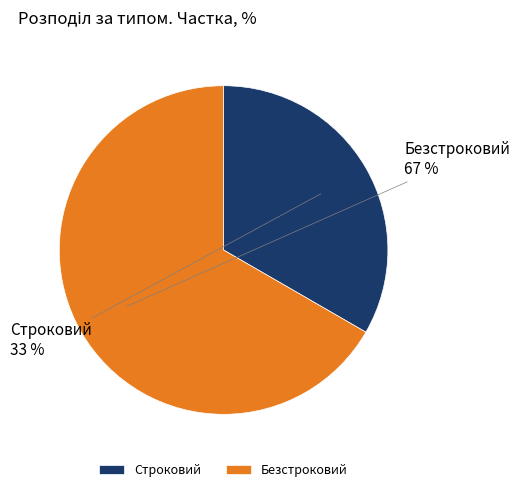

Is the sum of Строковий and Безстроковий greater than half?

Yes